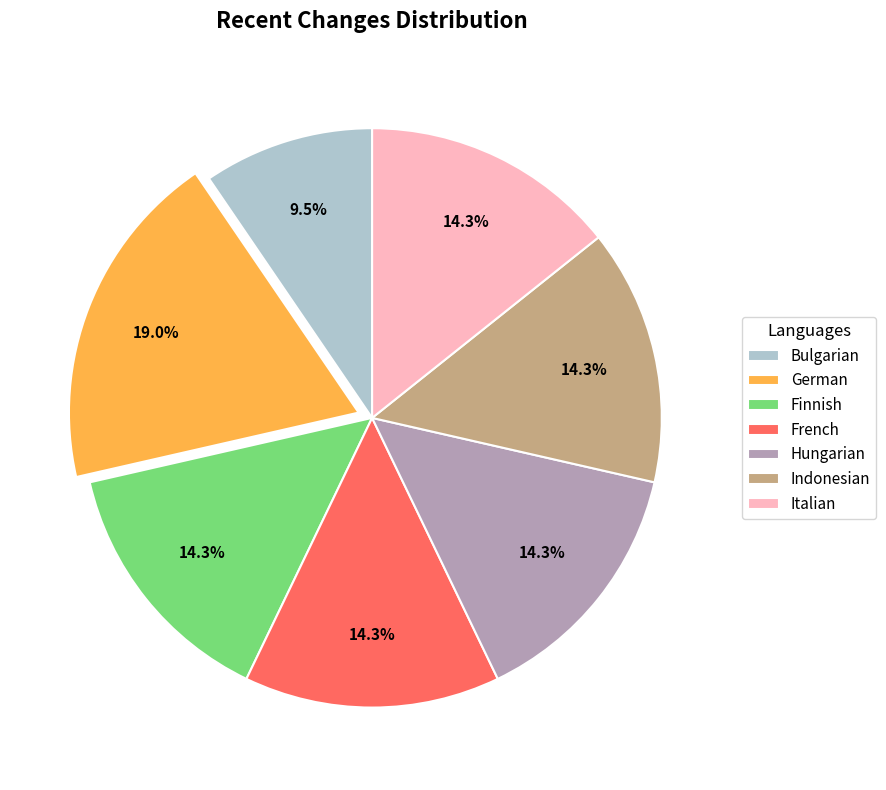

Does Bulgarian account for over 50% of the chart?

No